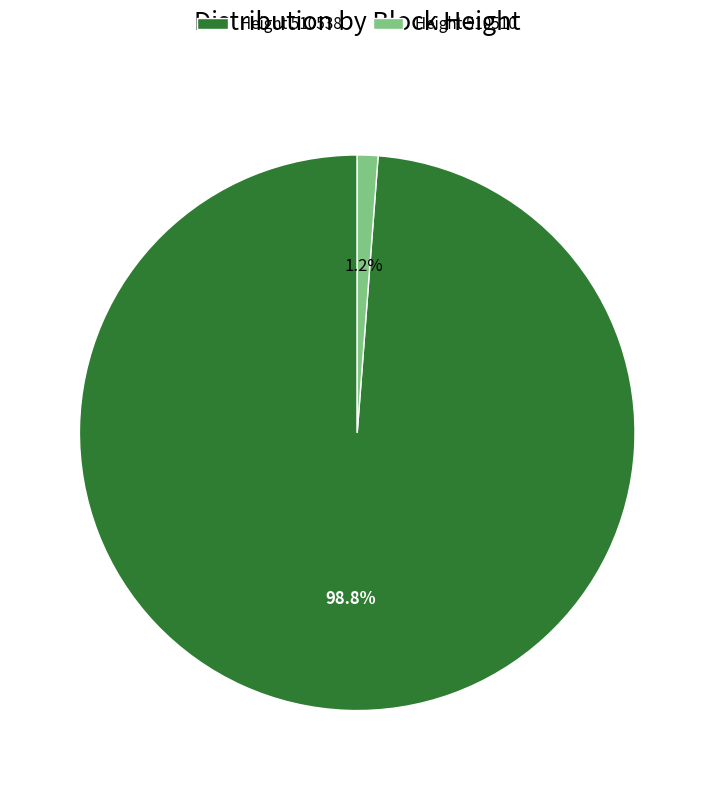

Between Height 510510 and Height 510538, which is larger?

Height 510538